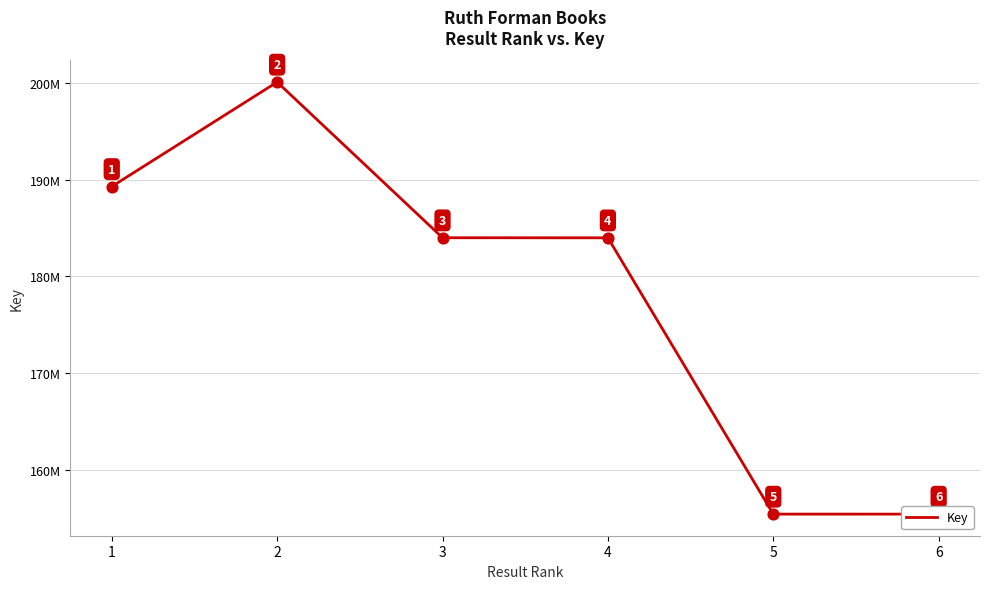

Which has a higher value, 6 or 4?

4